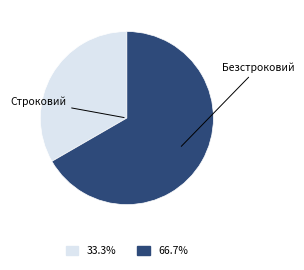

How many slices are in this pie chart?

2